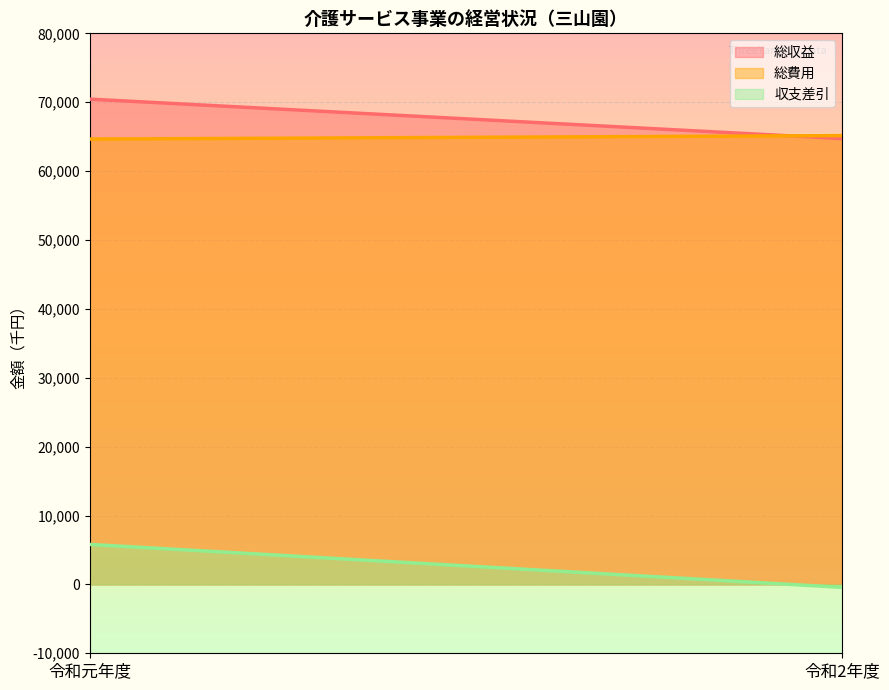

Reading right to left, extract all data points from this chart.

総収益: 令和2年度=64722	令和元年度=70450
総費用: 令和2年度=65151	令和元年度=64647
収支差引: 令和2年度=-429	令和元年度=5803